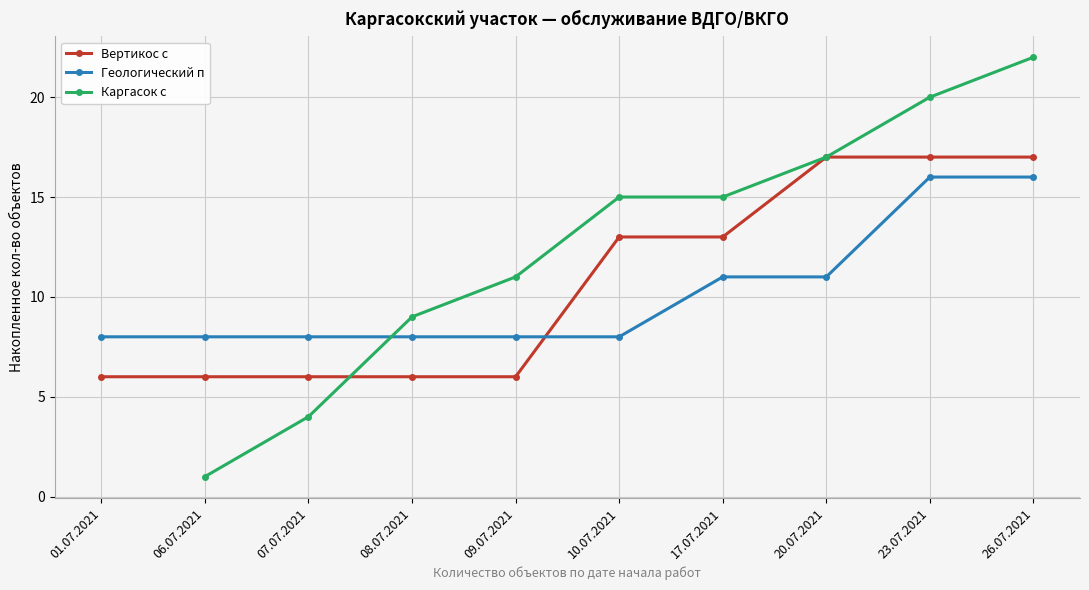

What is the spread (max minus min) of values at 01.07.2021?

2.0